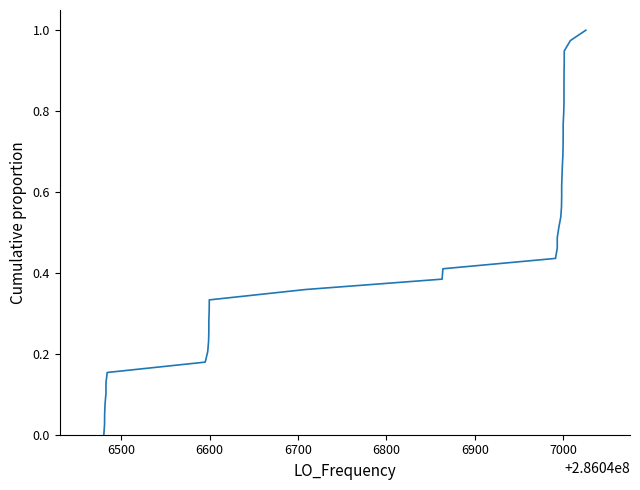

What is the greatest value displayed?

1.0